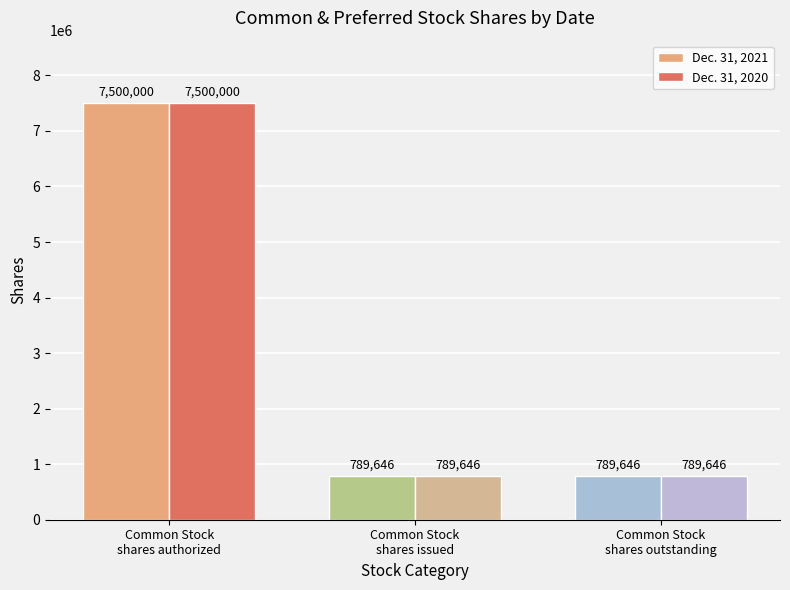

Which category has the highest value in the Dec. 31, 2021 series?

Common Stock
shares authorized